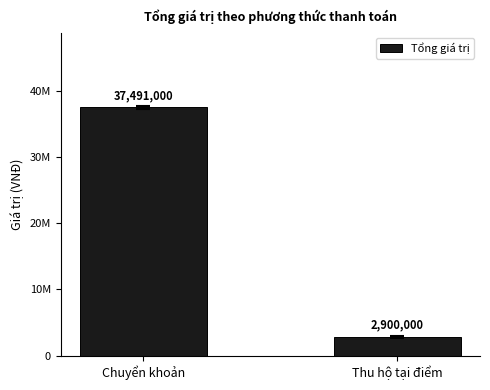

What is the value of the 1st bar from the left?

37491000